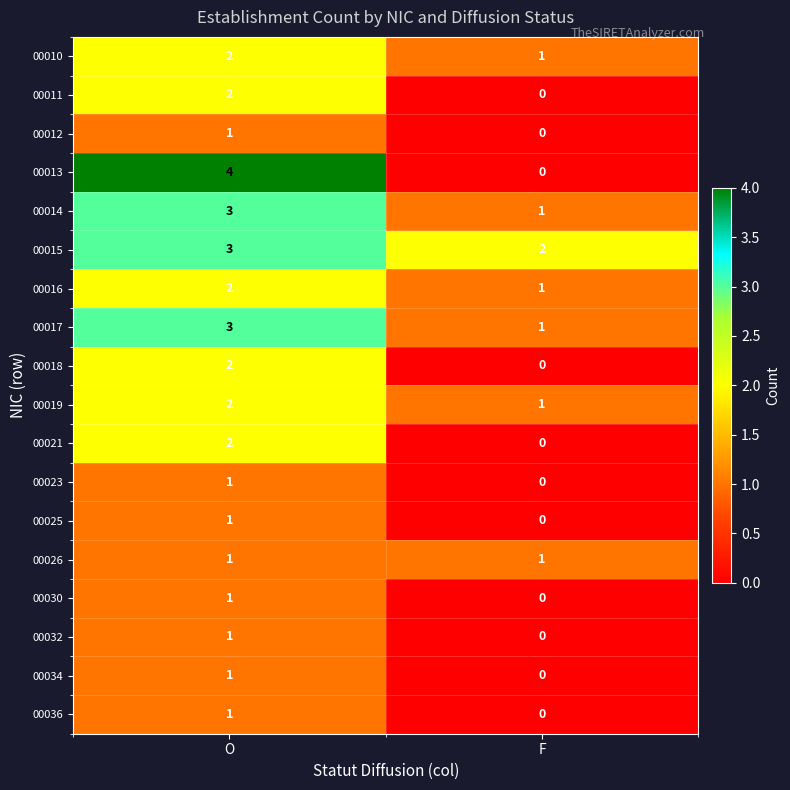

Is it true that 00011 equals 3 at O?

False